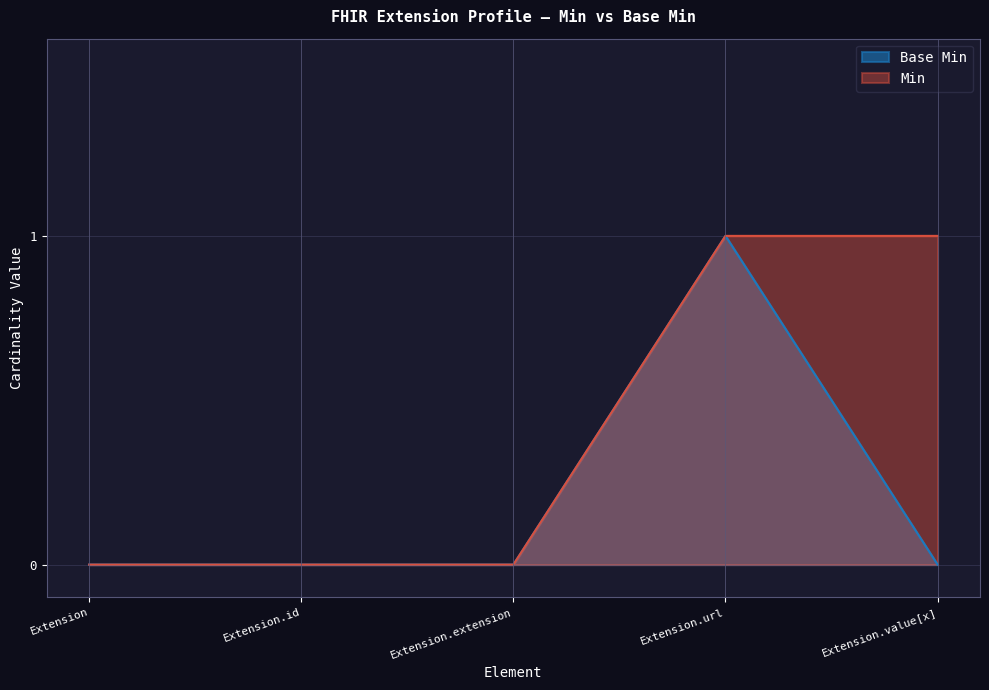

The value at Extension.extension is -1. True or false?

False